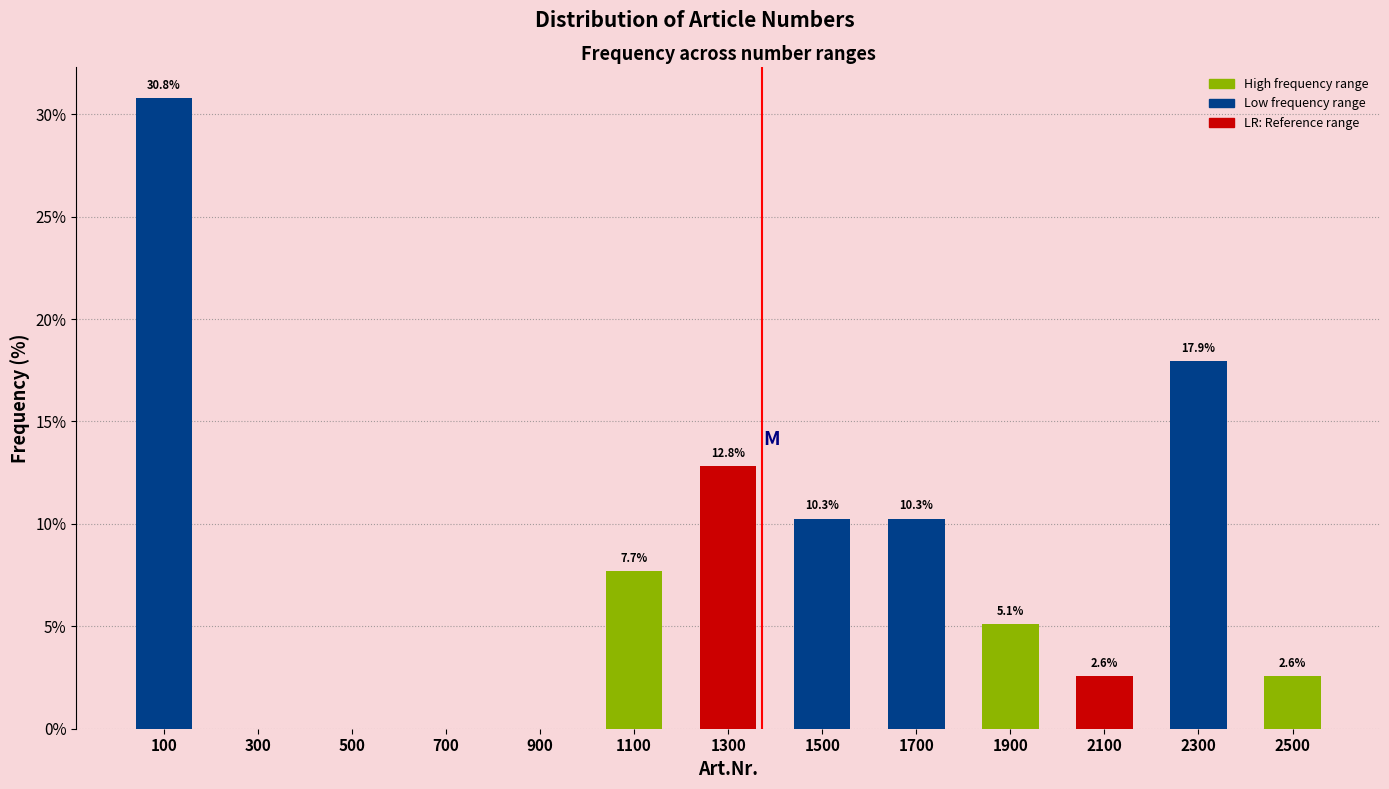

Which range on the x-axis has the tallest bar?

0 to 200